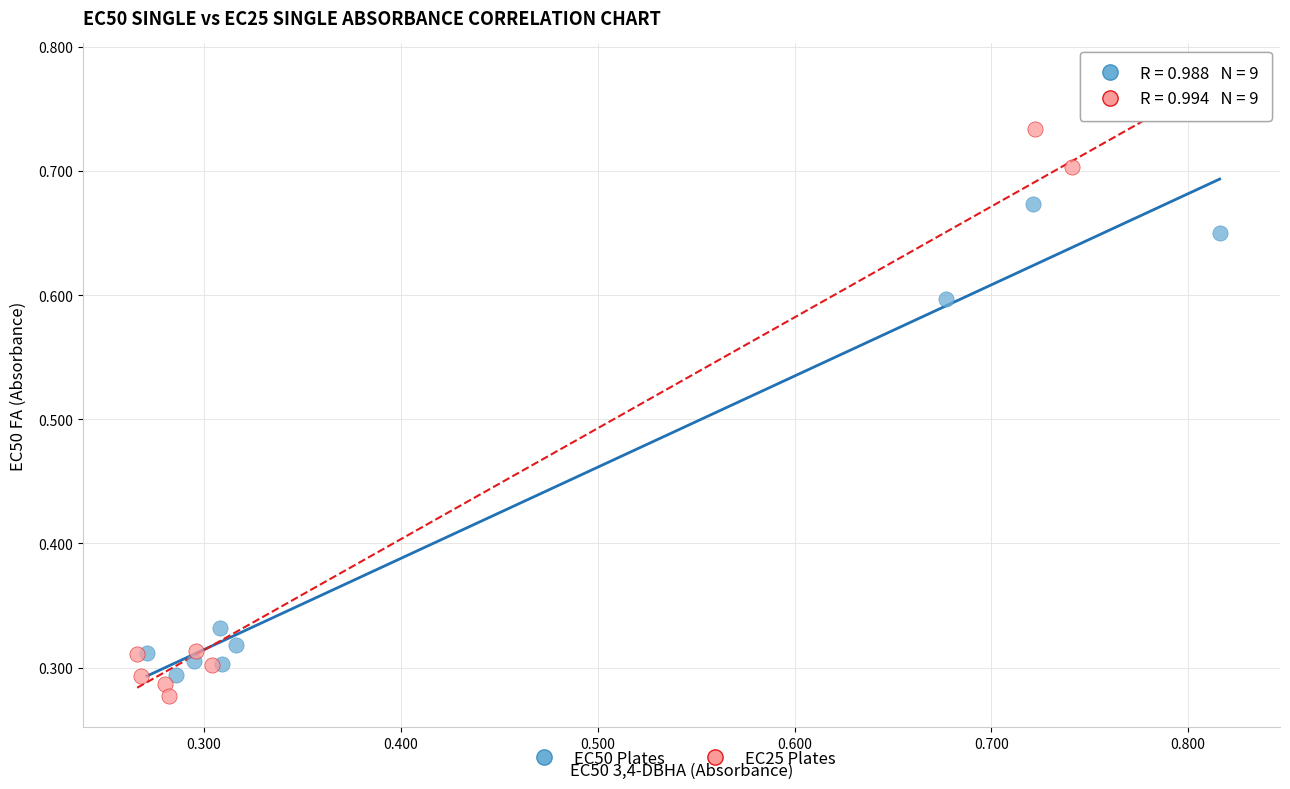

What are all the series names shown in the legend?

EC50 Plates, EC25 Plates